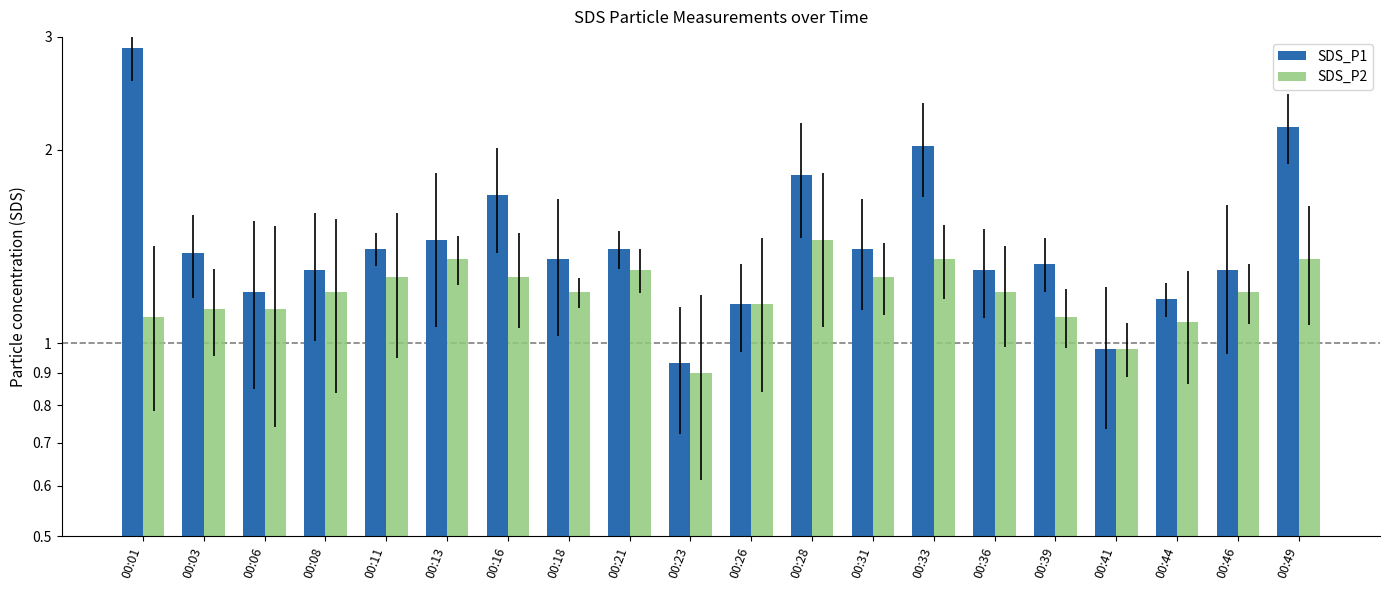

Where does the SDS_P2 series first go above 1?

00:01